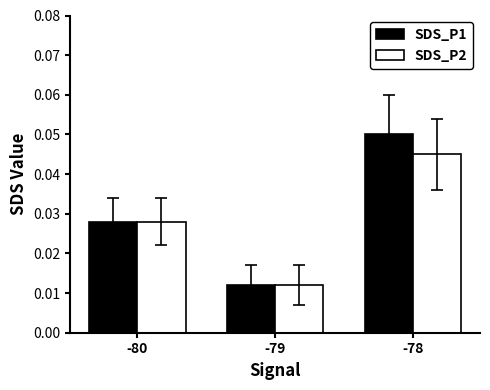

List the series in order of their peak value, lowest first.

SDS_P2, SDS_P1